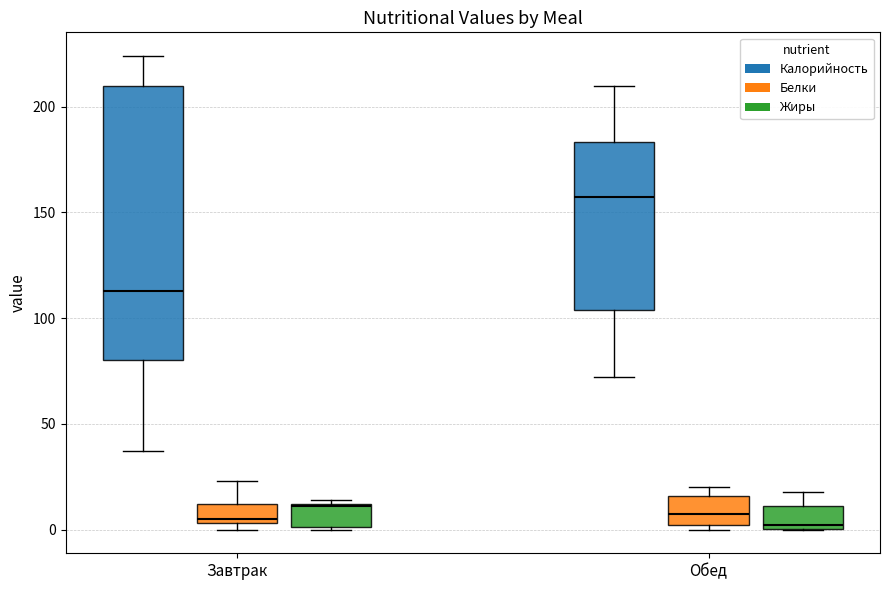

Where is the upper edge of the box for Обед (Белки) on the y-axis? The values are not printed on the chart, so give them approximately, as read against the axis.

15